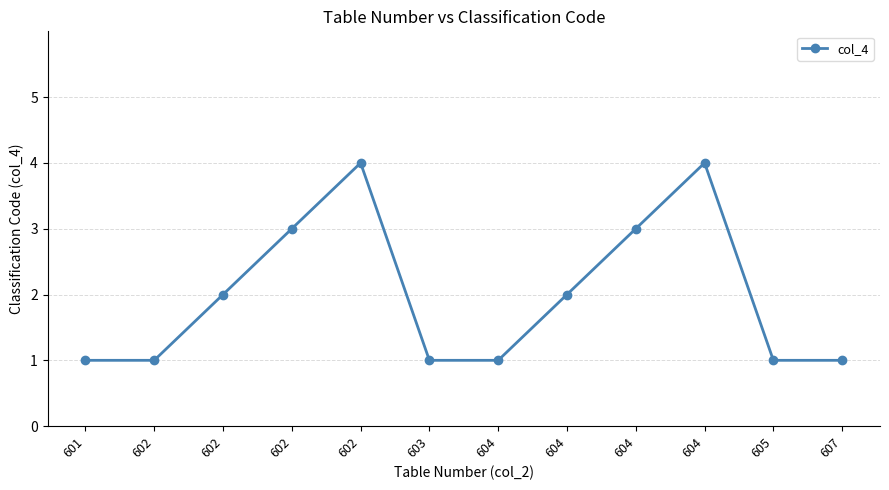

What is the change in value from 602 to 605?

-3